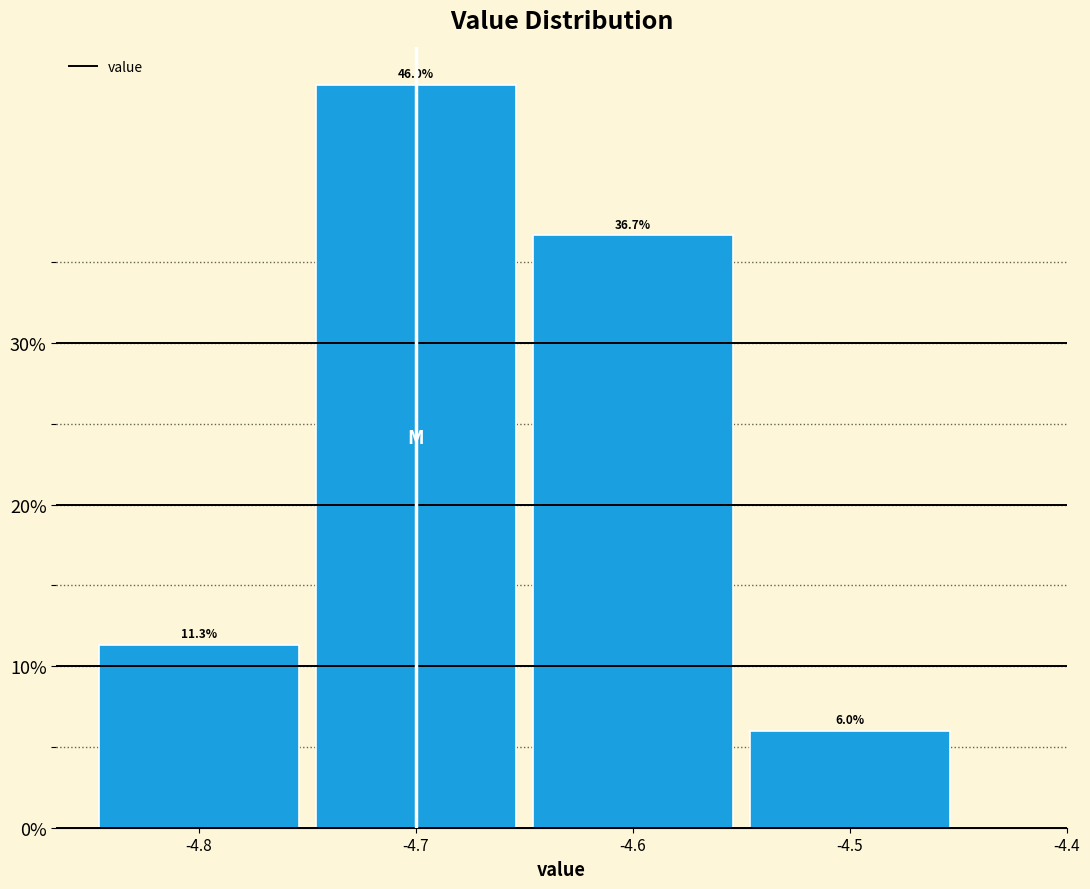

Reading left to right, transcribe this chart: for each bar, give the range it covers on the x-axis and its height.

-4.85 to -4.75: 11.3
-4.75 to -4.65: 46.0
-4.65 to -4.55: 36.7
-4.55 to -4.45: 6.0